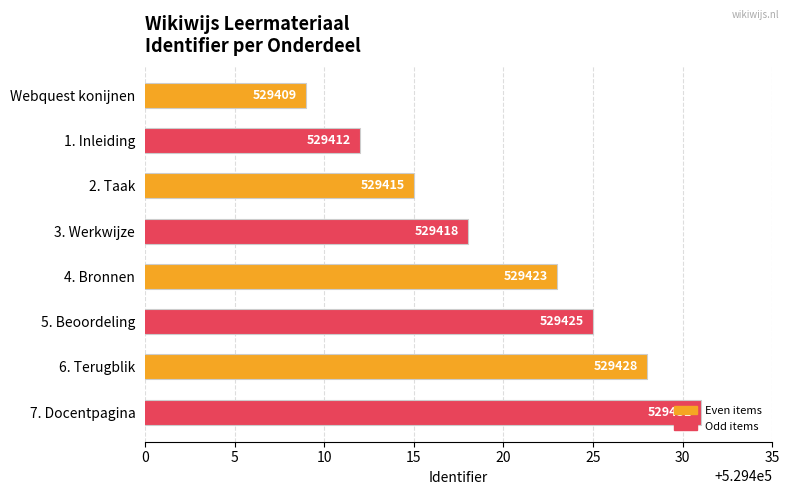

At which label is the value closest to 529420?

3. Werkwijze